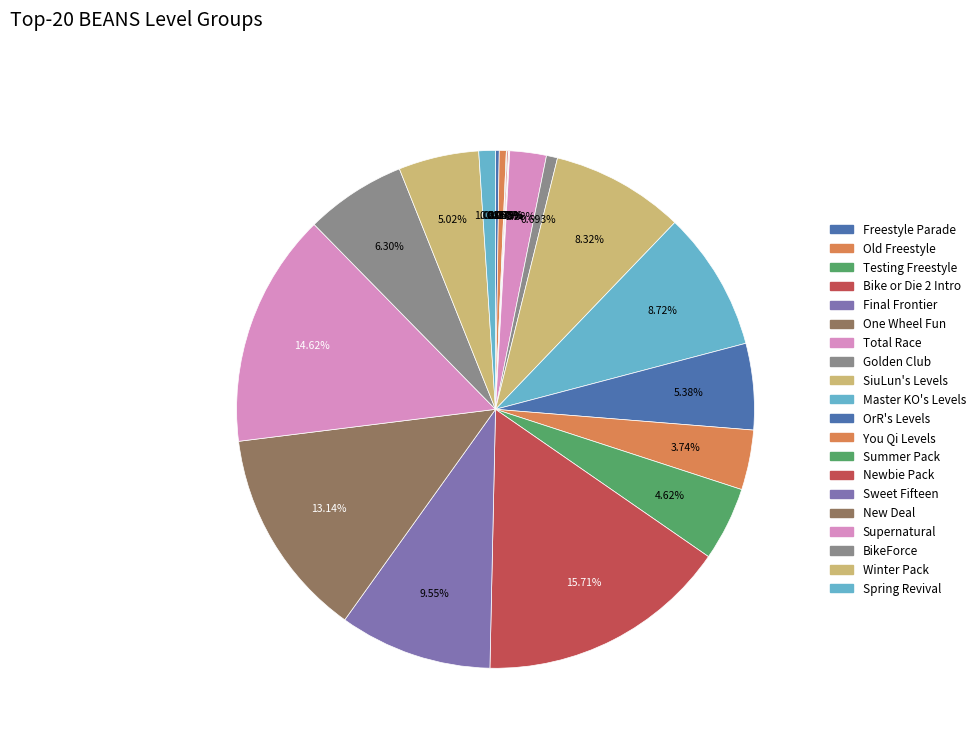

Rank the categories by value from lowest to highest.

One Wheel Fun, Final Frontier, Testing Freestyle, Bike or Die 2 Intro, Freestyle Parade, Old Freestyle, Golden Club, Spring Revival, Total Race, You Qi Levels, Summer Pack, Winter Pack, OrR's Levels, BikeForce, SiuLun's Levels, Master KO's Levels, Sweet Fifteen, New Deal, Supernatural, Newbie Pack